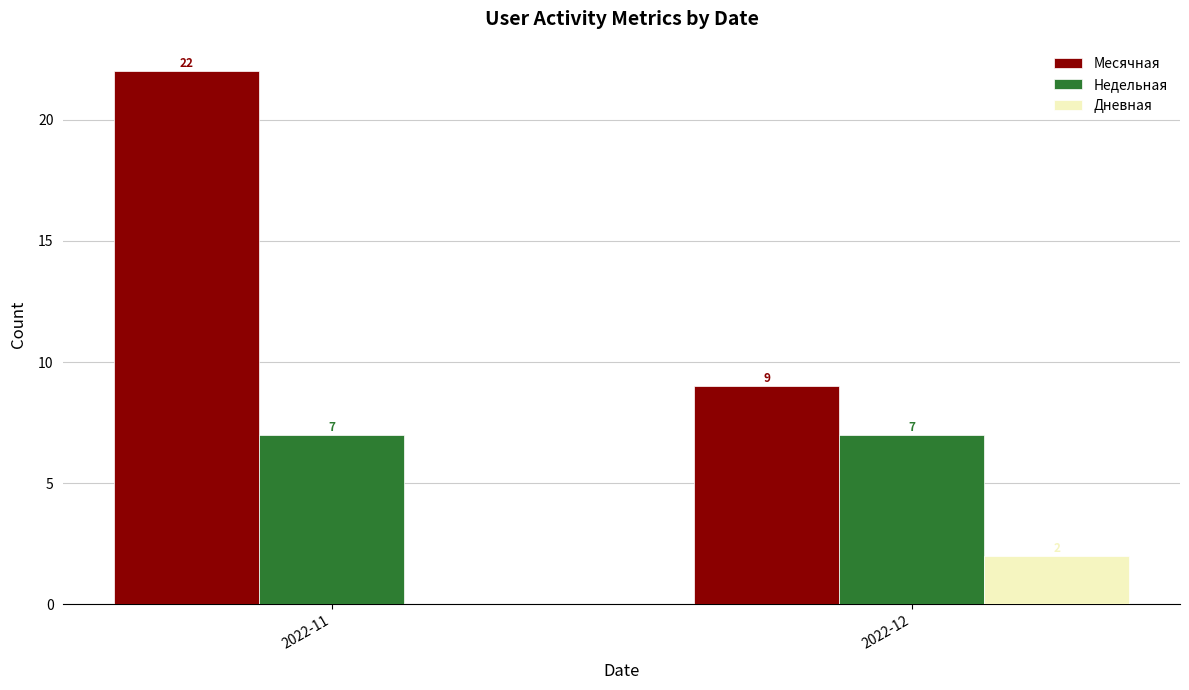

Which series changed the most between 2022-11 and 2022-12?

Месячная